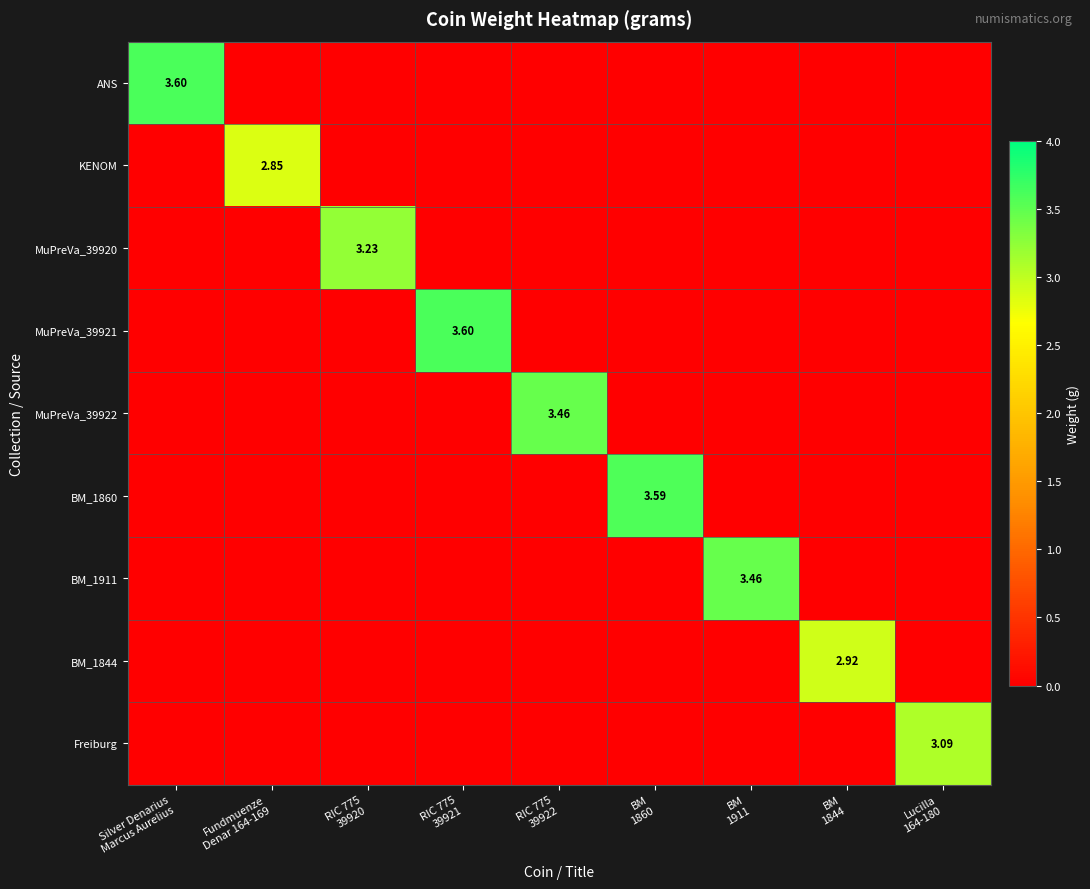

How many series are shown in this chart?

9